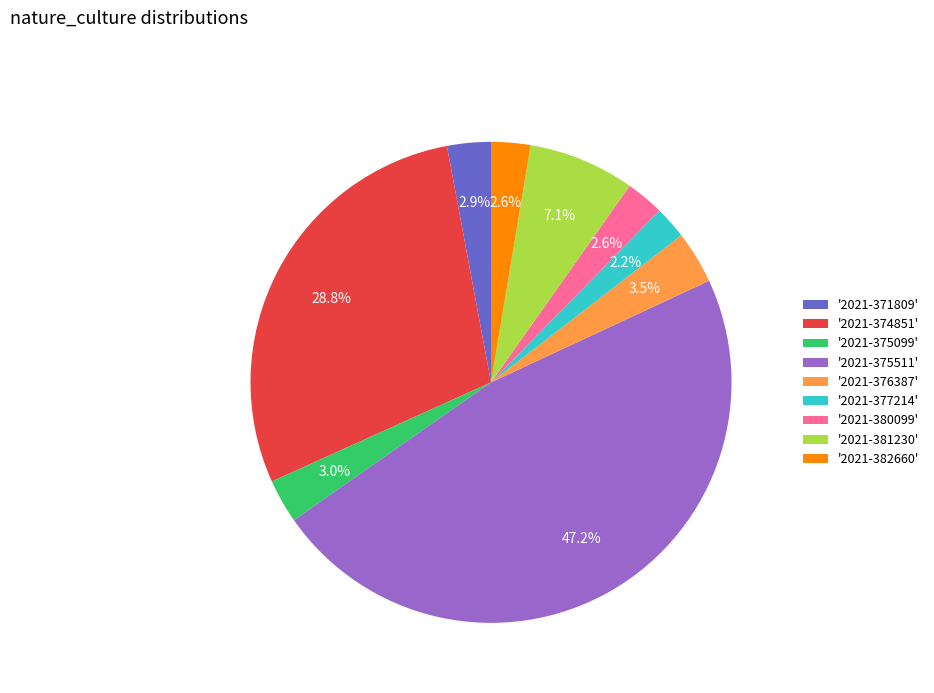

How many segments does this pie chart have?

9